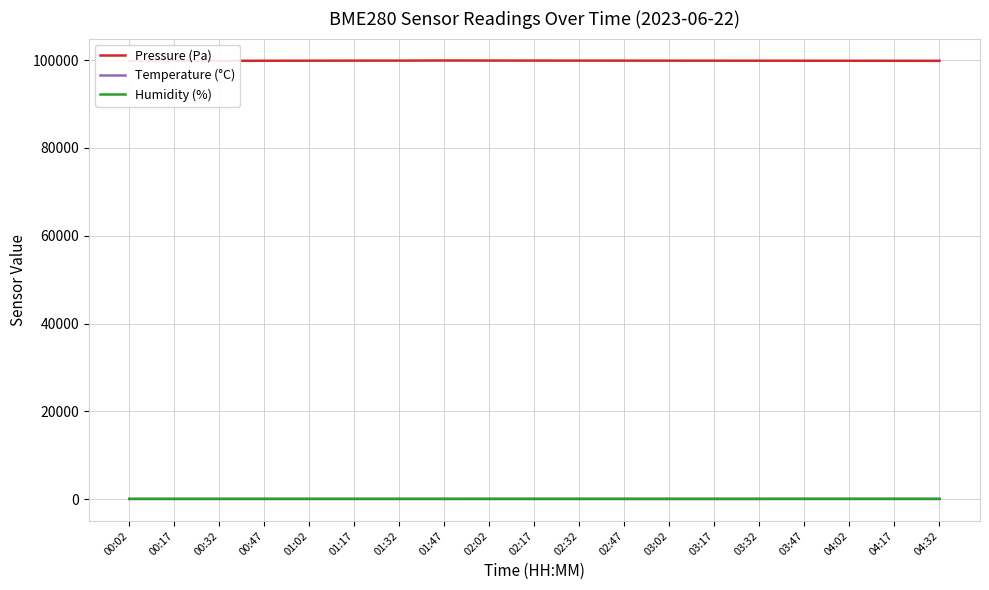

At which label is Humidity (%) closest to 71?

01:32